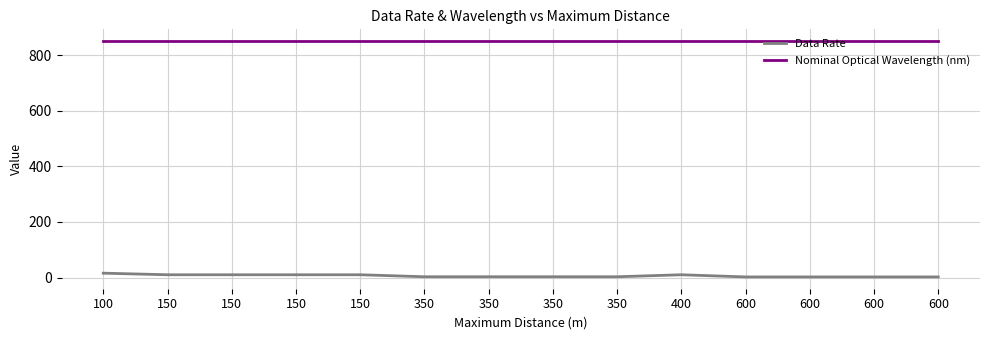

The value of Nominal Optical Wavelength (nm) at 150 is 850.0. True or false?

True